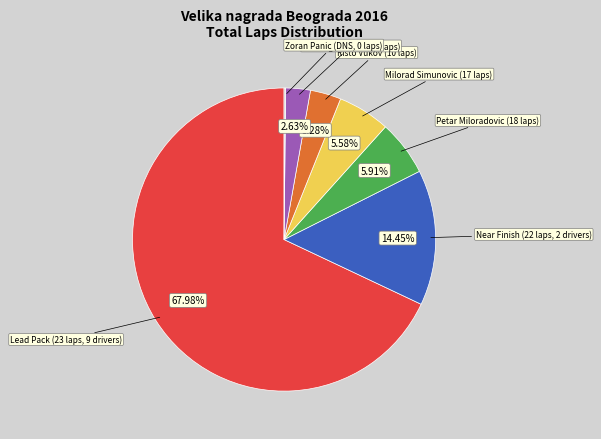

Is there any slice that represents more than half of the pie?

Yes